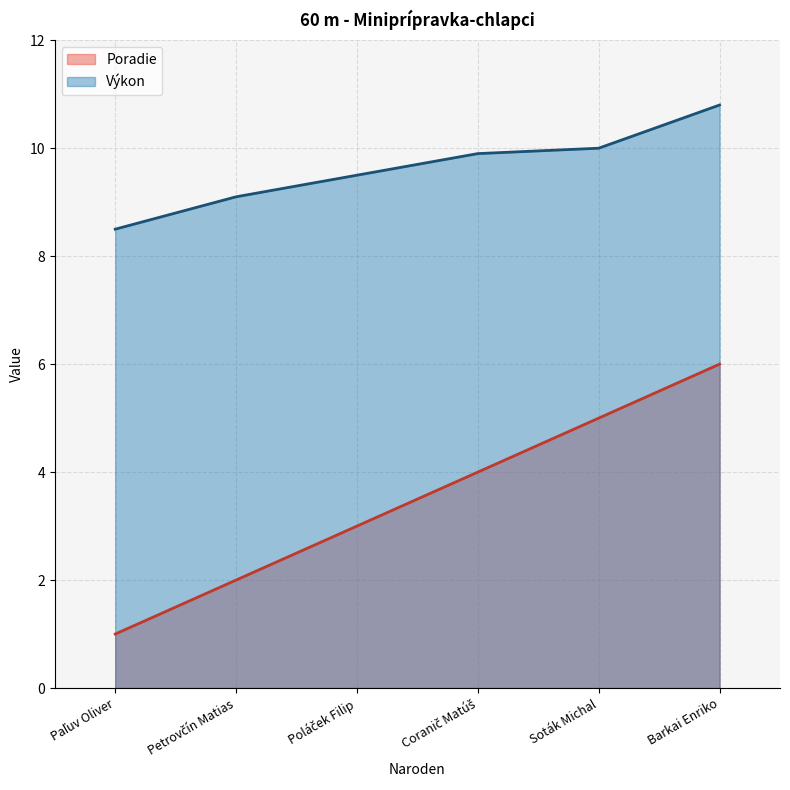

Does the chart display data point markers on the line(s)?

No